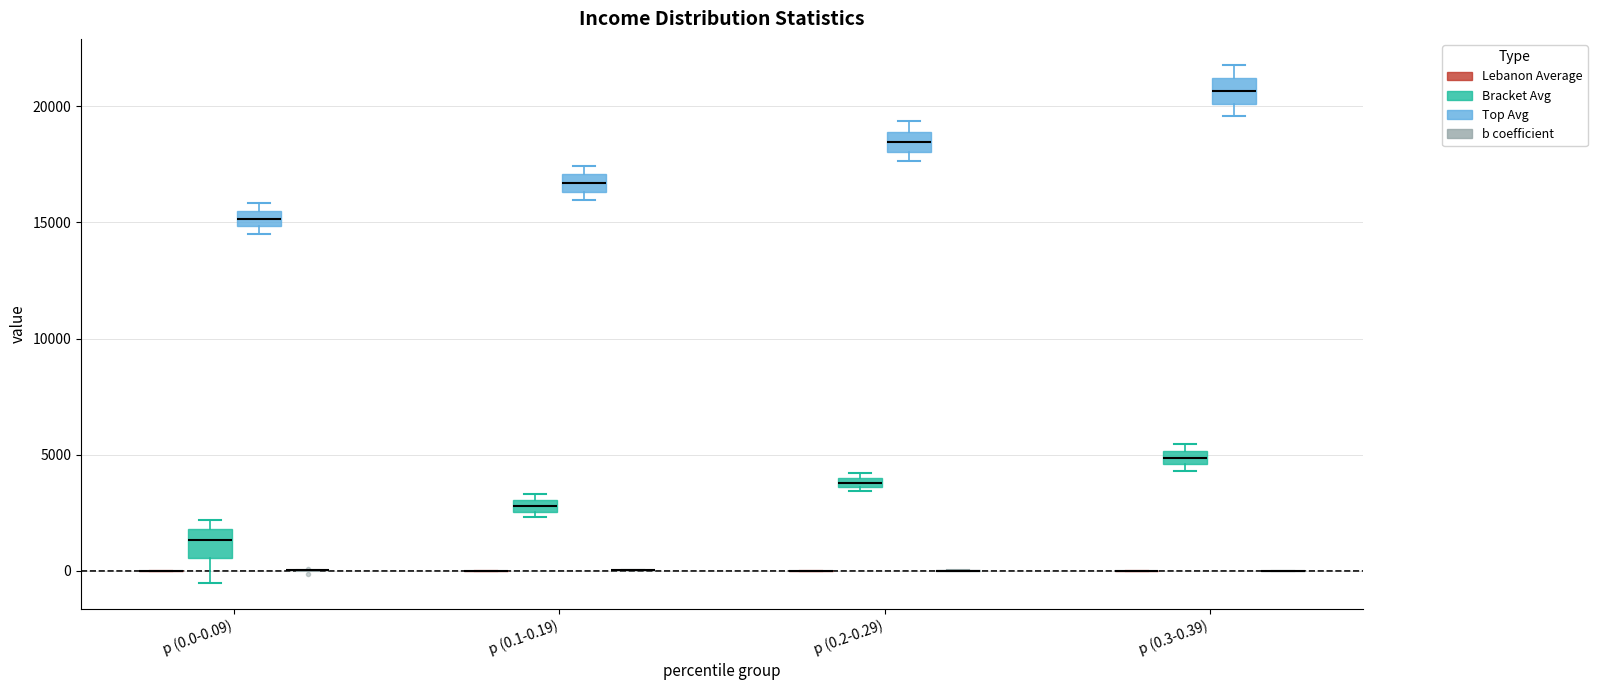

Where is the upper edge of the box for p (0.3-0.39) (Top Avg) on the y-axis? The values are not printed on the chart, so give them approximately, as read against the axis.

21000